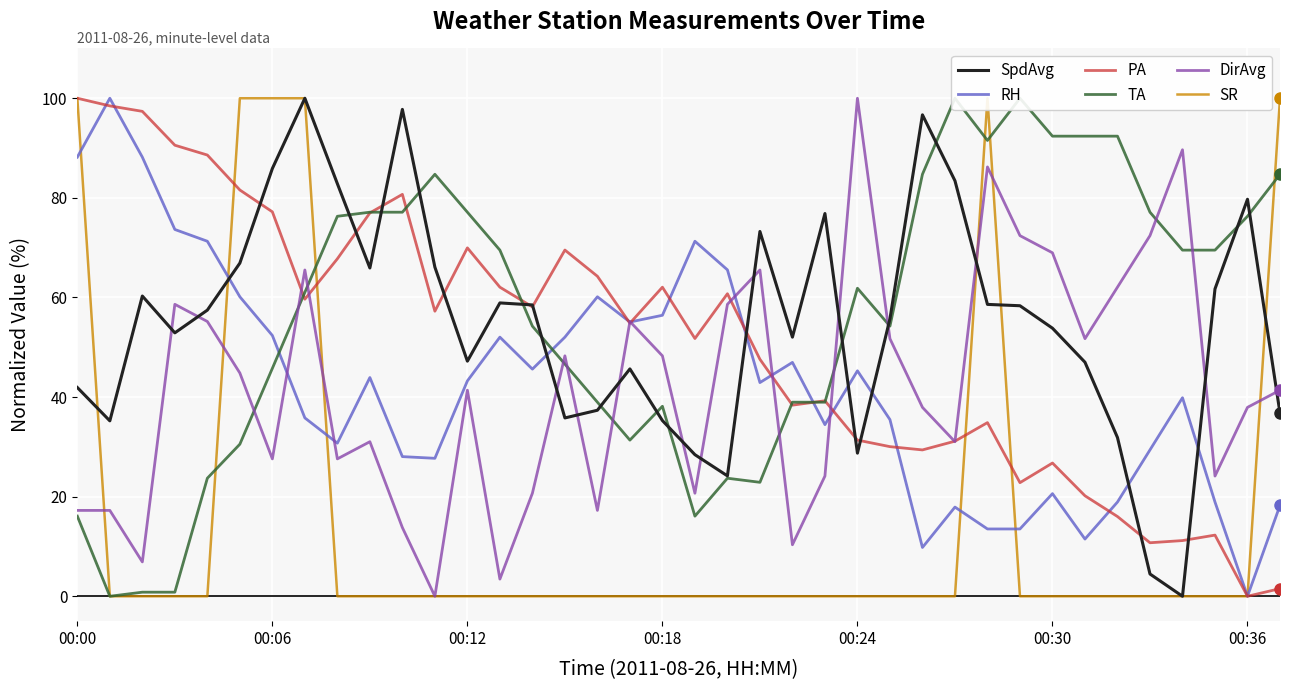

Which series has the largest total across all categories?

TA